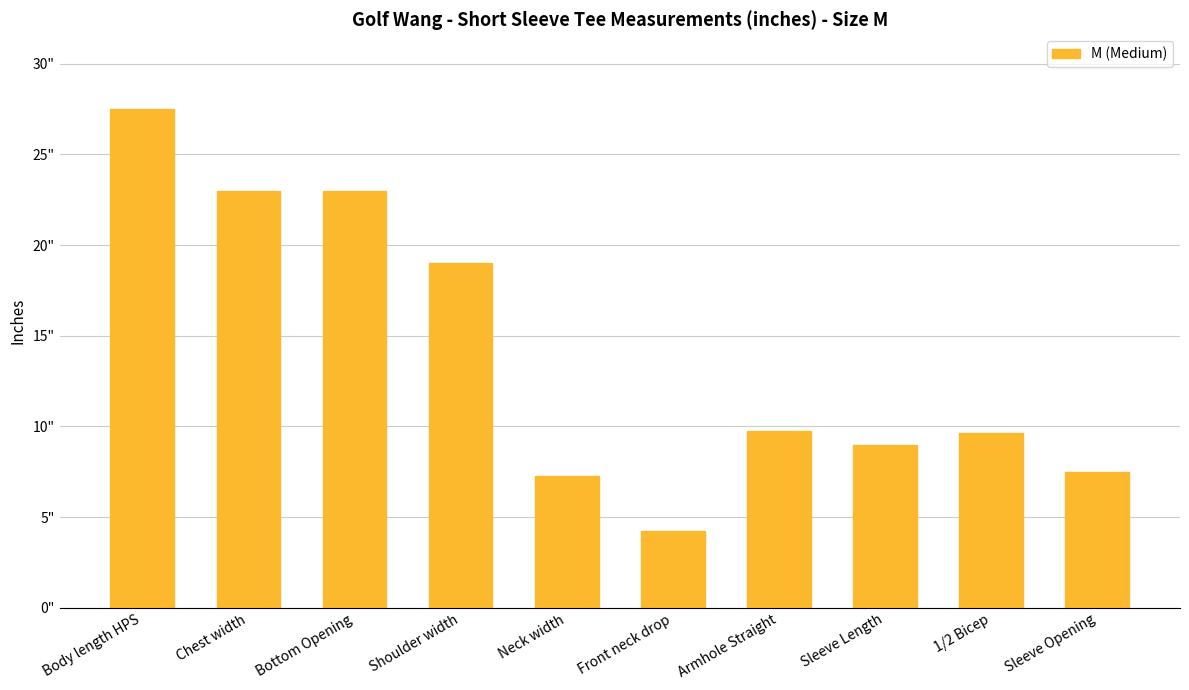

What is the label of the 10th bar from the left?

Sleeve Opening